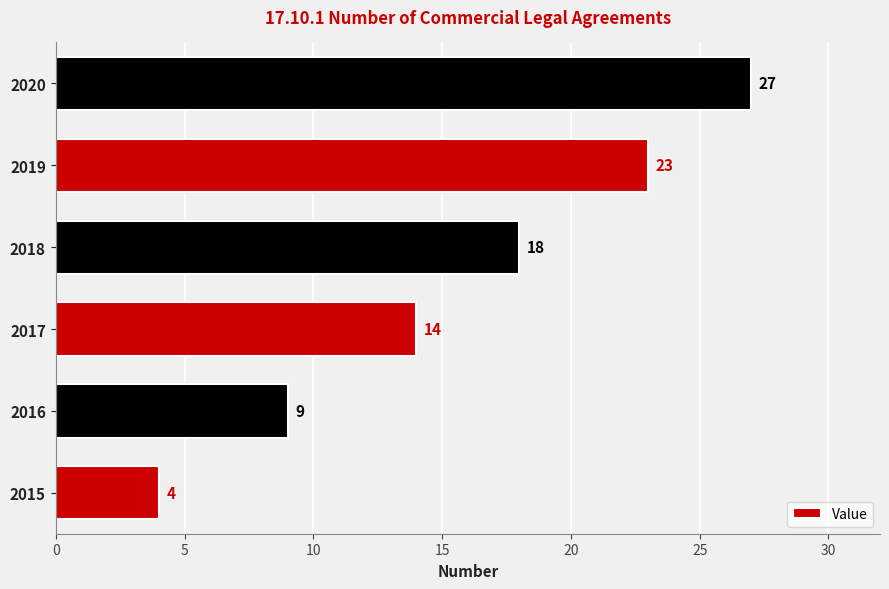

What is the sum of all values?

95